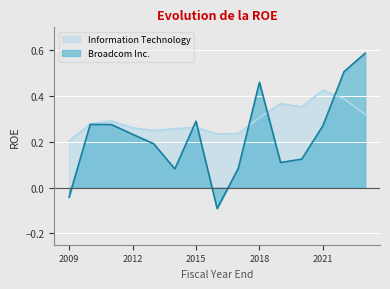

How many Information Technology values are between 0 and 1?

15